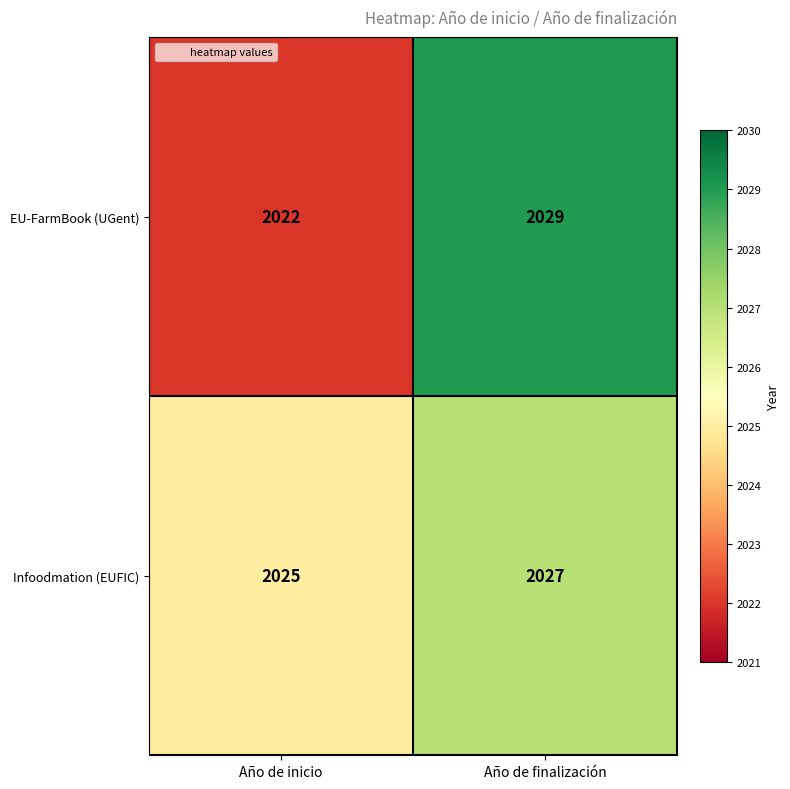

Rank the series by their average value, from highest to lowest.

Infoodmation (EUFIC), EU-FarmBook (UGent)